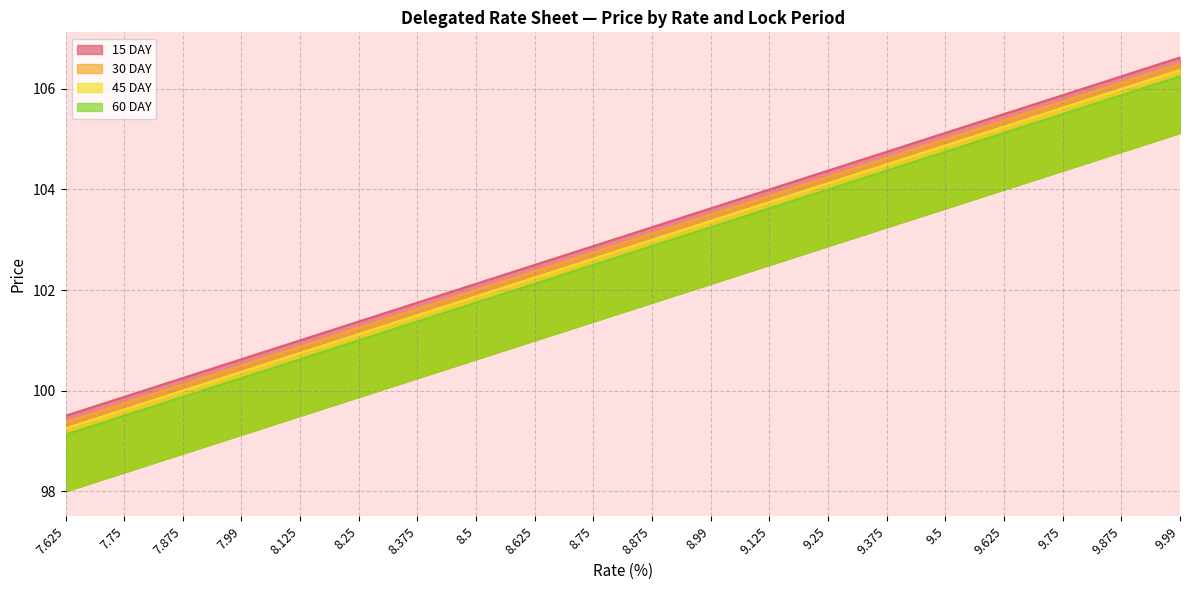

Which series has the largest total across all categories?

15 DAY